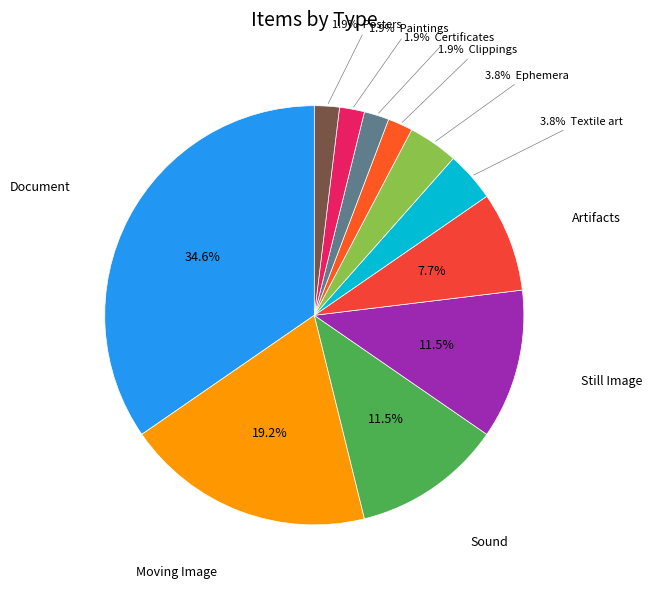

Which category has the smallest portion of the pie?

Clippings